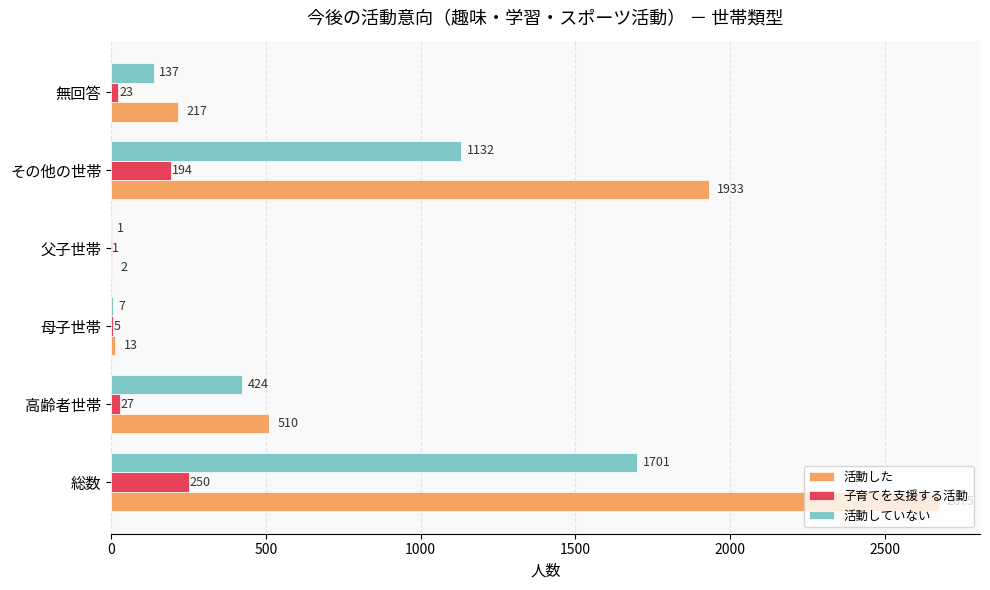

Count the number of data series in this chart.

3